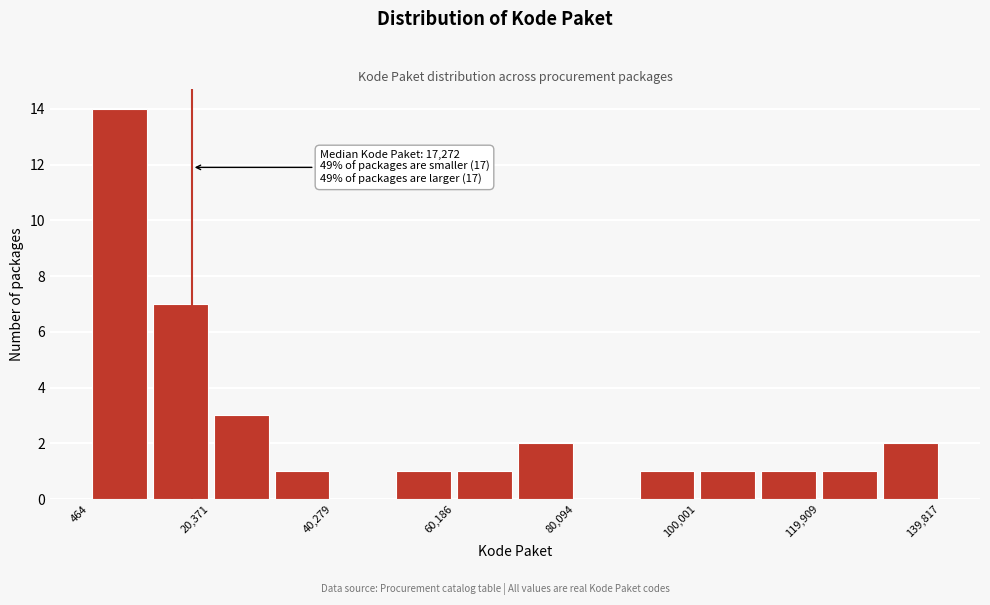

Over which range of the x-axis is the bar tallest?

0 to 10000